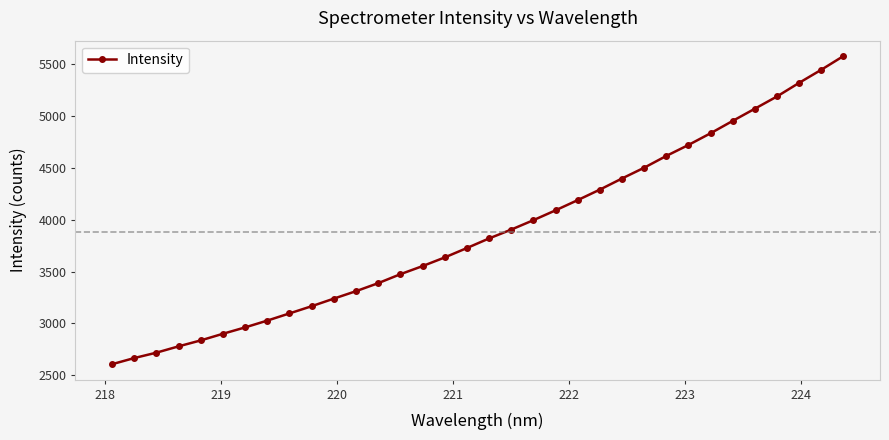

Is this an area chart (filled region under the line)?

No